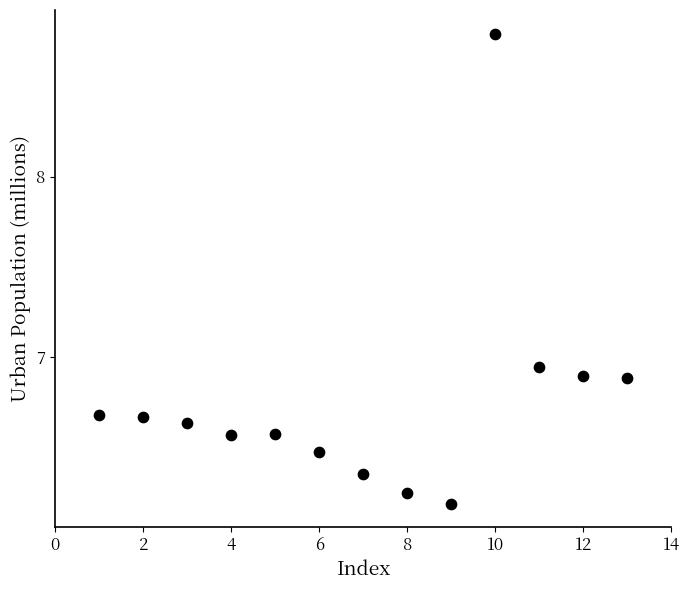

What is the range of Y values (max minus min)?

2.6